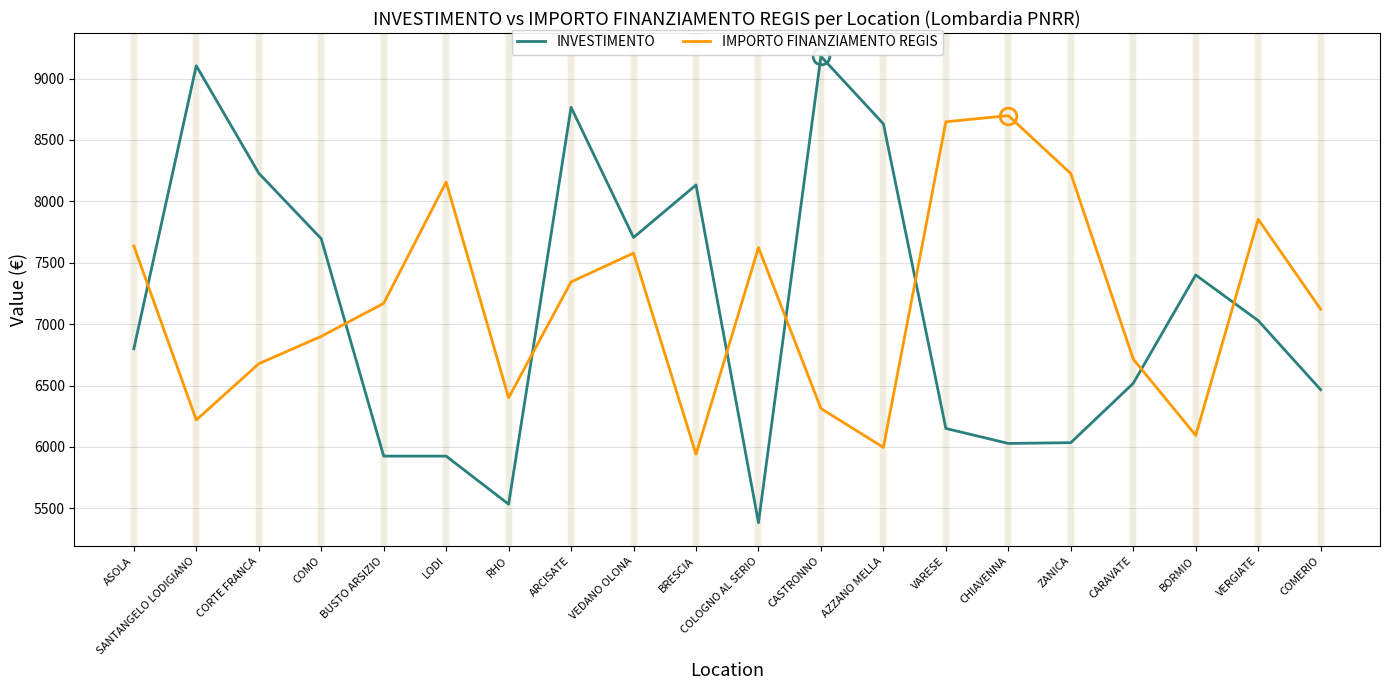

What is the minimum value for IMPORTO FINANZIAMENTO REGIS?

5940.4